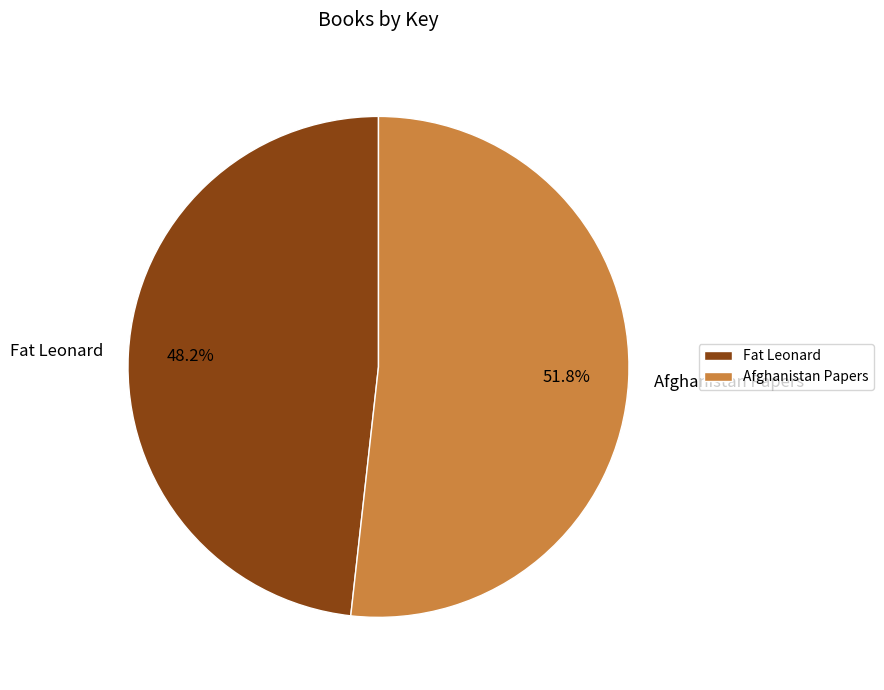

What is the ratio of the value at Afghanistan Papers to the value at Fat Leonard?

1.1